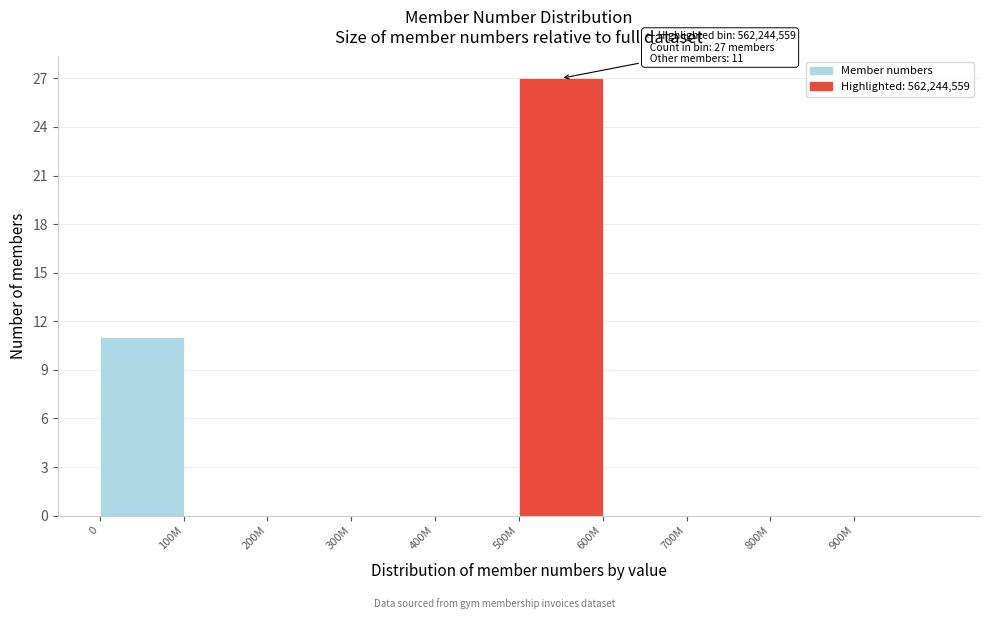

Reading left to right, extract all data points from this chart.

0=11	100M=0	200M=0	300M=0	400M=0	500M=27	600M=0	700M=0	800M=0	900M=0